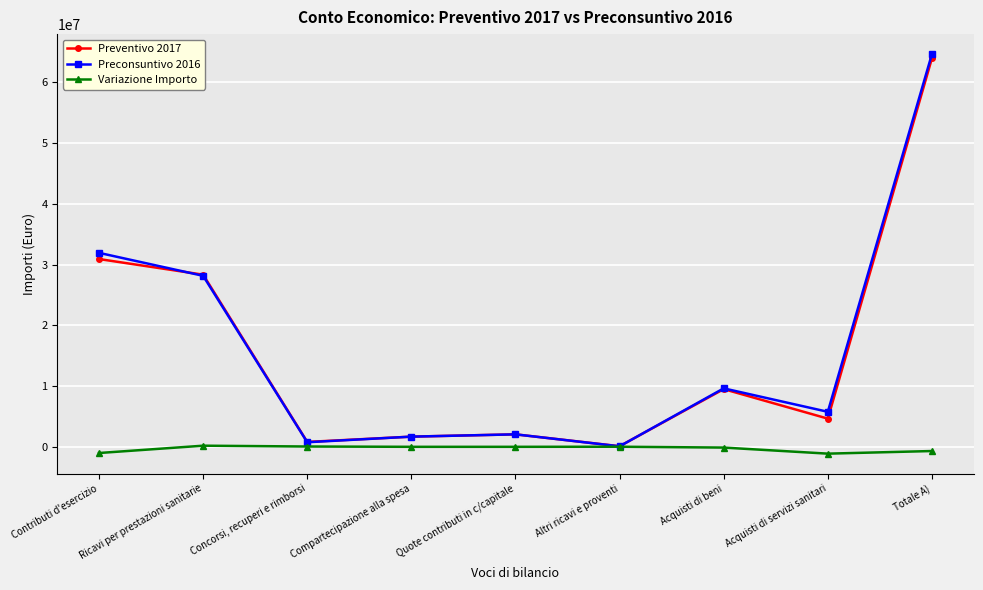

True or false: Variazione Importo has more than 0 interior local peaks.

True